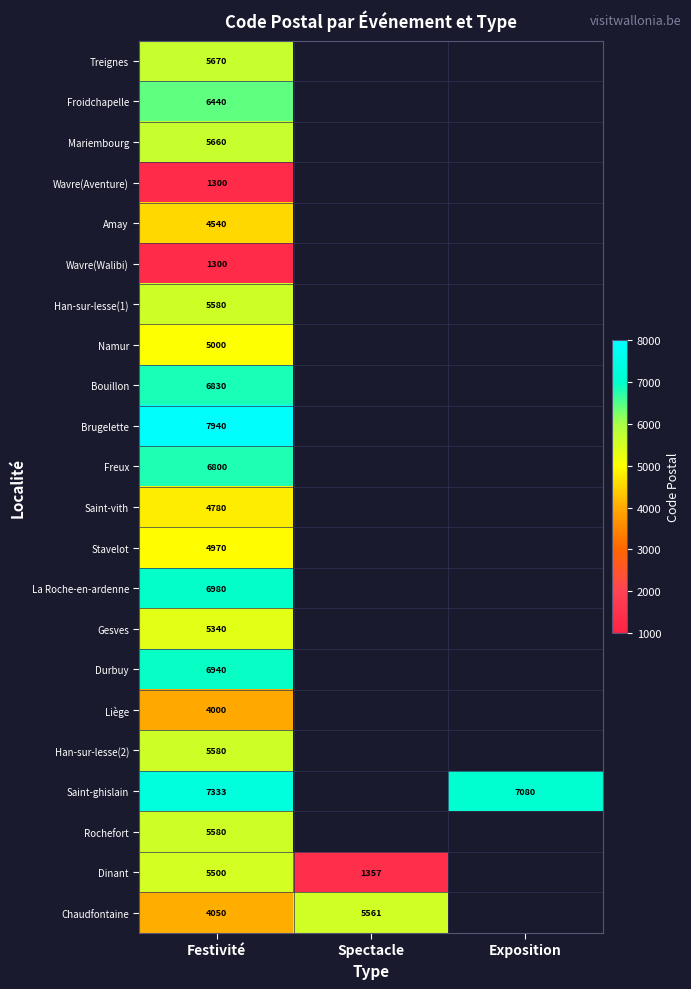

Which label corresponds to the smallest value in the chart?

Festivité